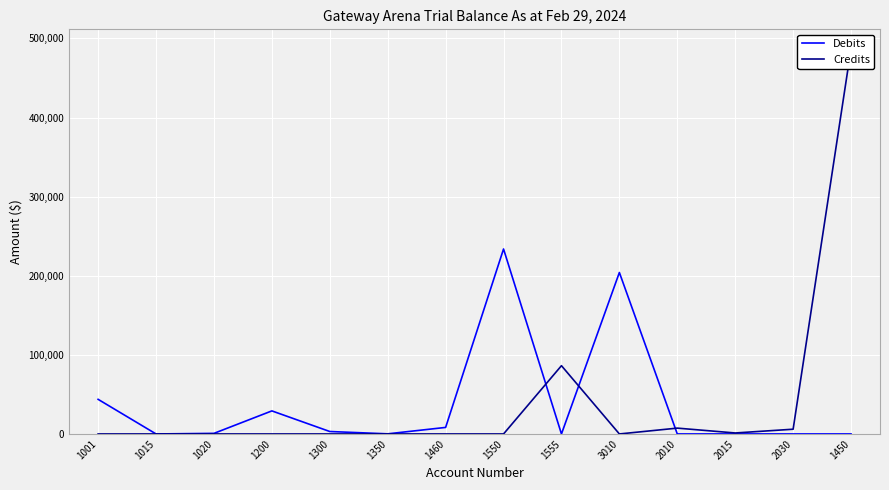

At which label does Debits first exceed 750?

1001